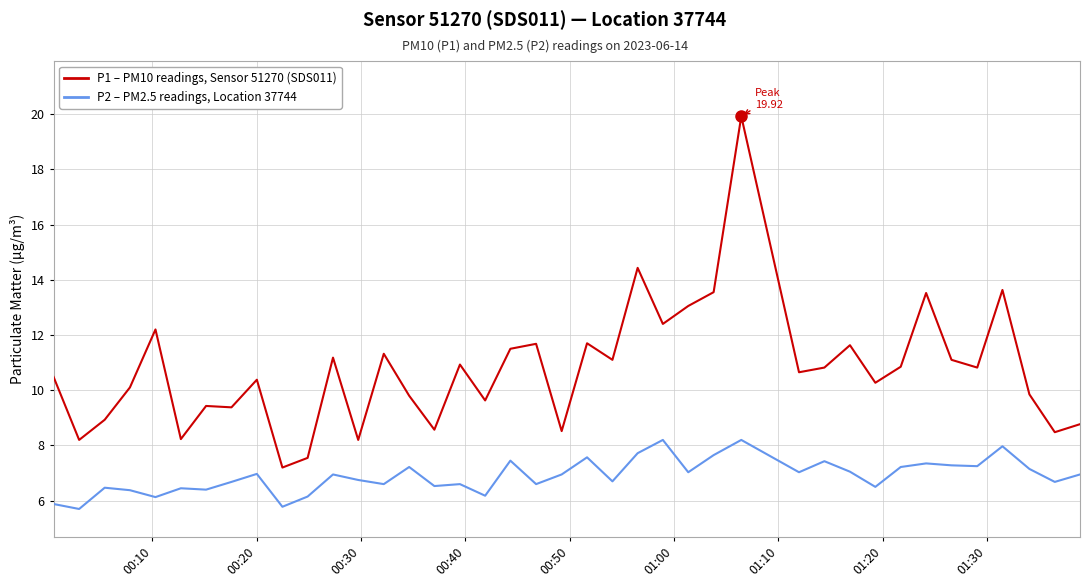

What is the greatest value displayed?

19.9